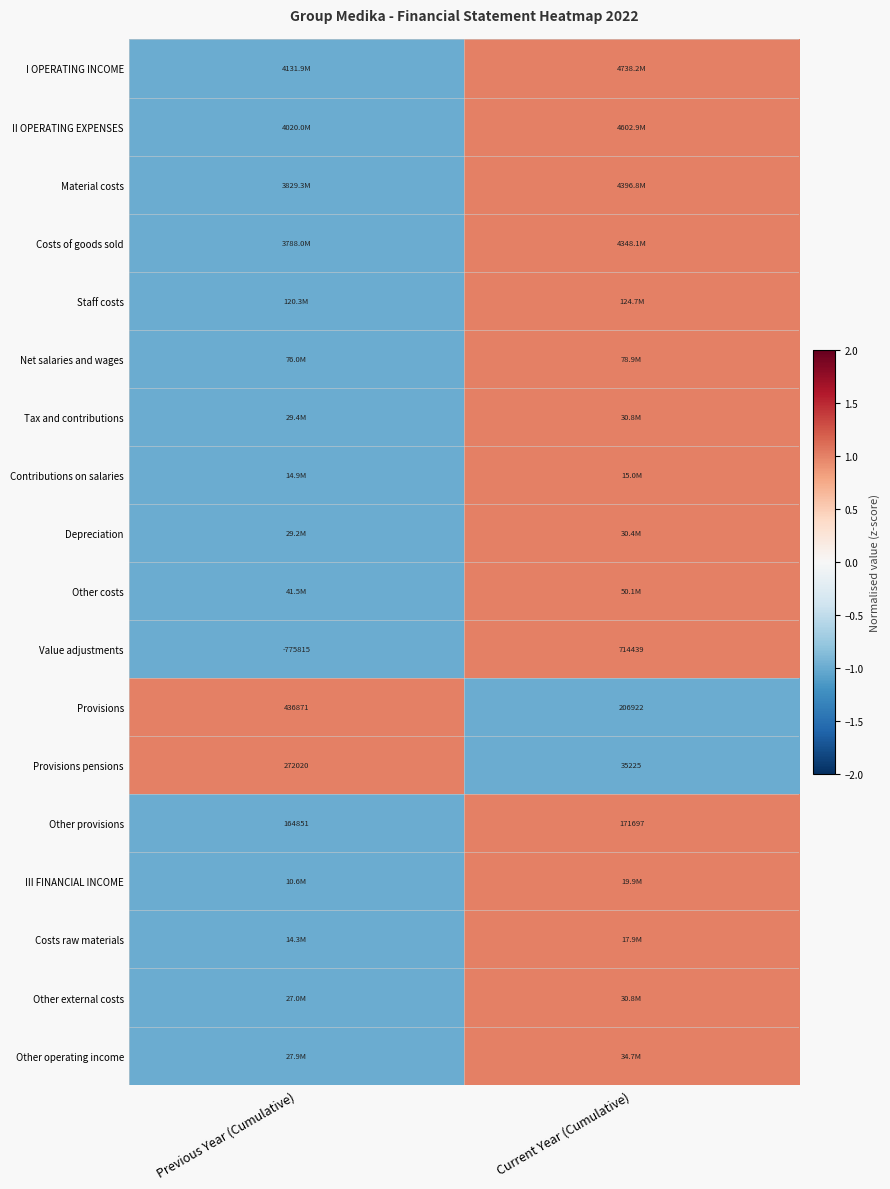

The value of Other provisions at Previous Year (Cumulative) is 95949. True or false?

False